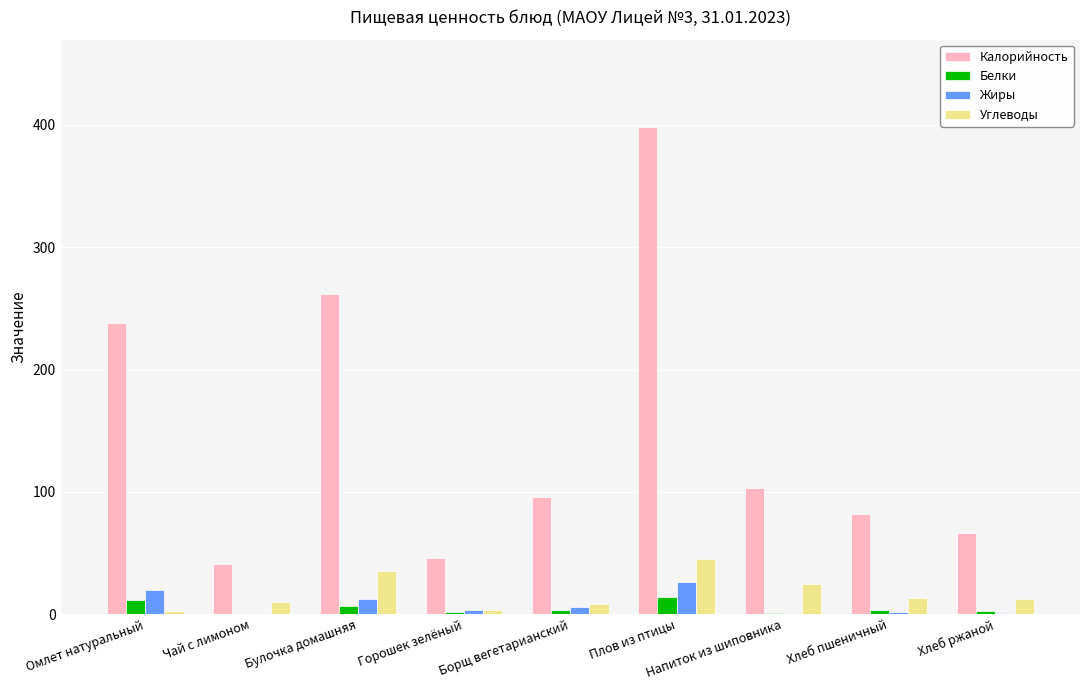

At which label does Углеводы reach its peak?

Плов из птицы